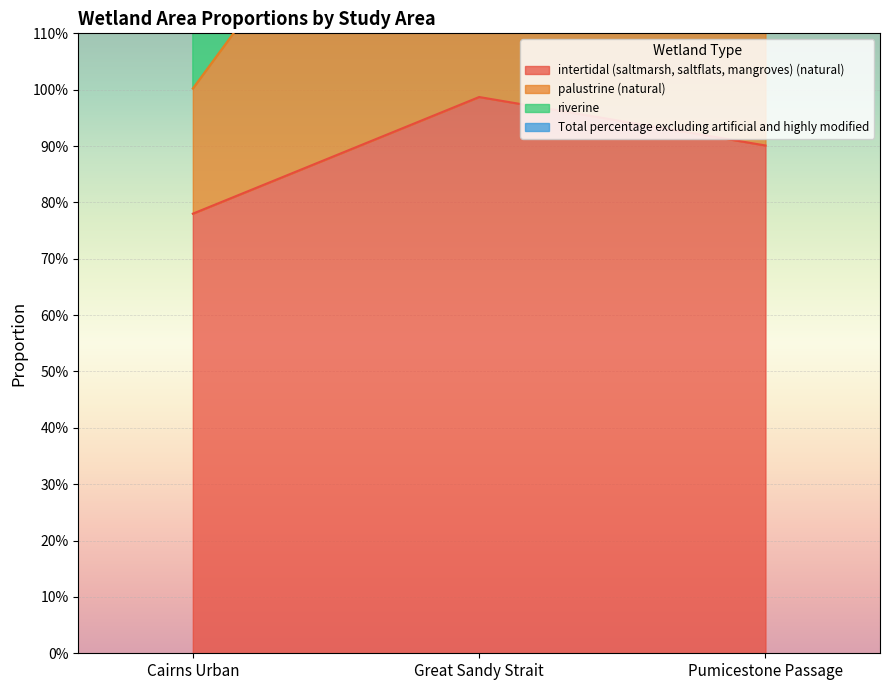

What is the maximum value for palustrine (natural)?

1.7